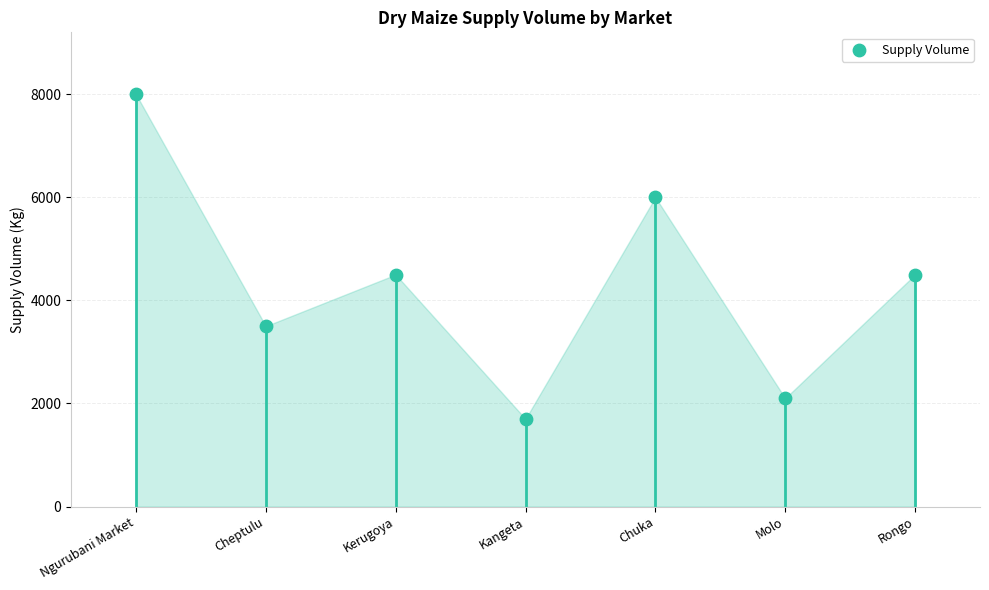

What is the ratio of the value at Molo to the value at Cheptulu?

0.6